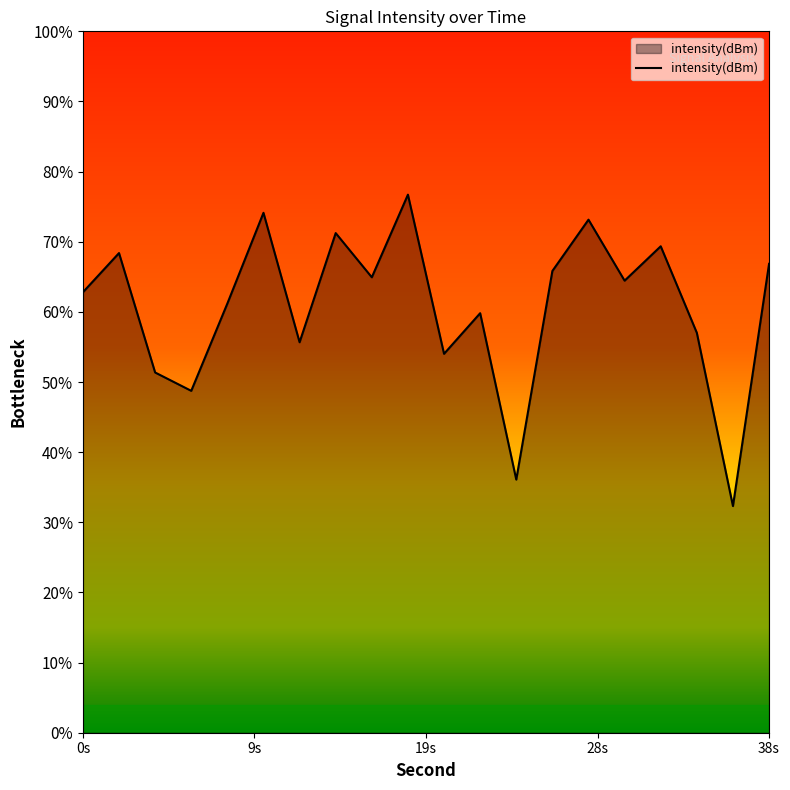

Count the number of data series in this chart.

1